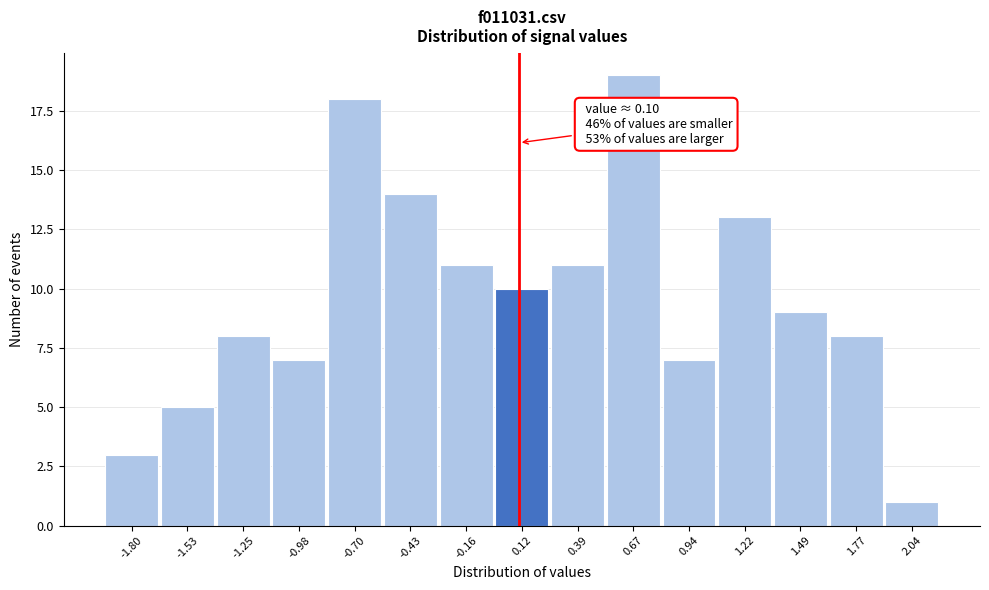

Which range on the x-axis has the tallest bar?

0.55 to 0.80